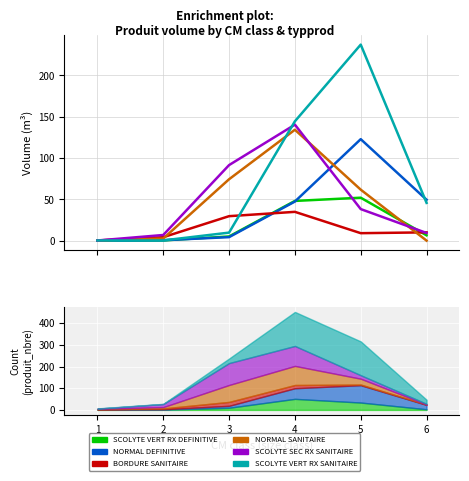

At which category is the sum across all series the highest?

4